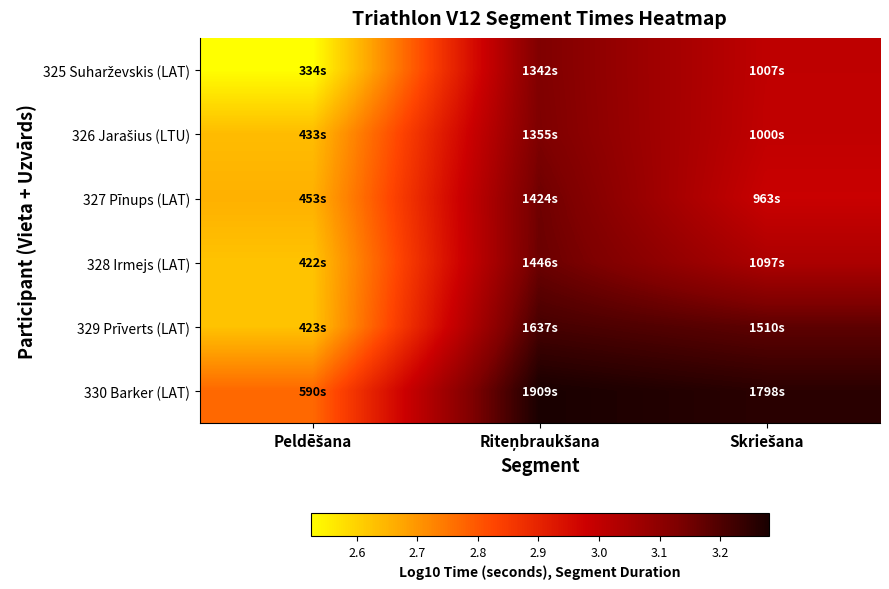

What is the minimum value shown in the chart?

2.5